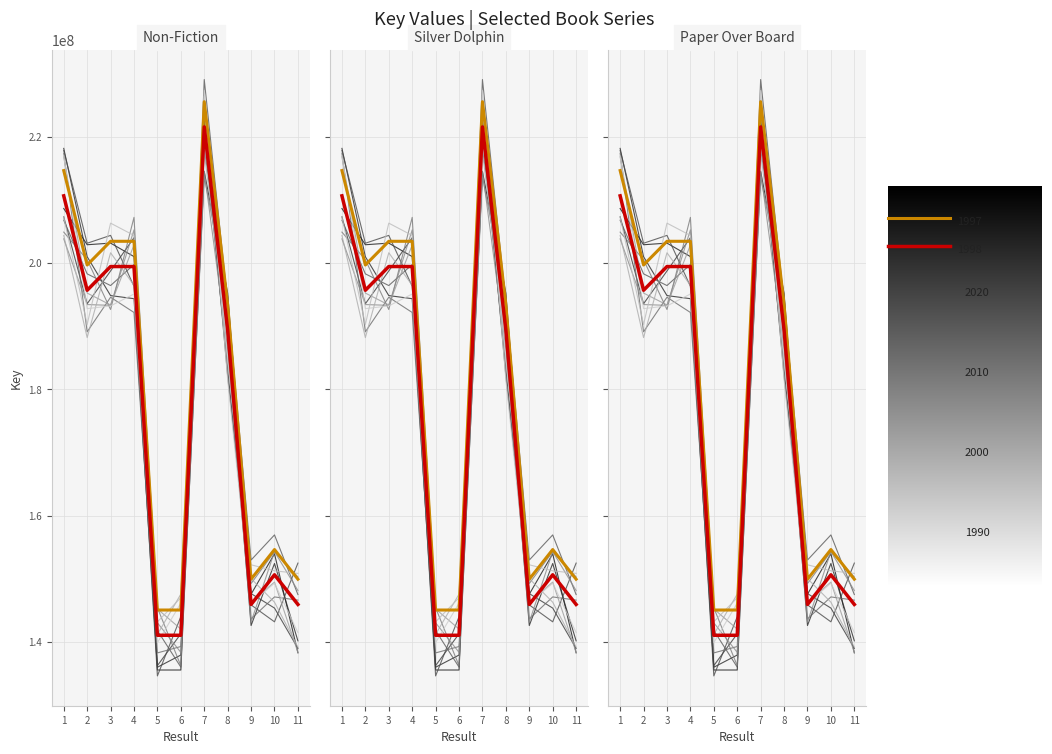

What is the difference between the maximum and minimum values?

80532017